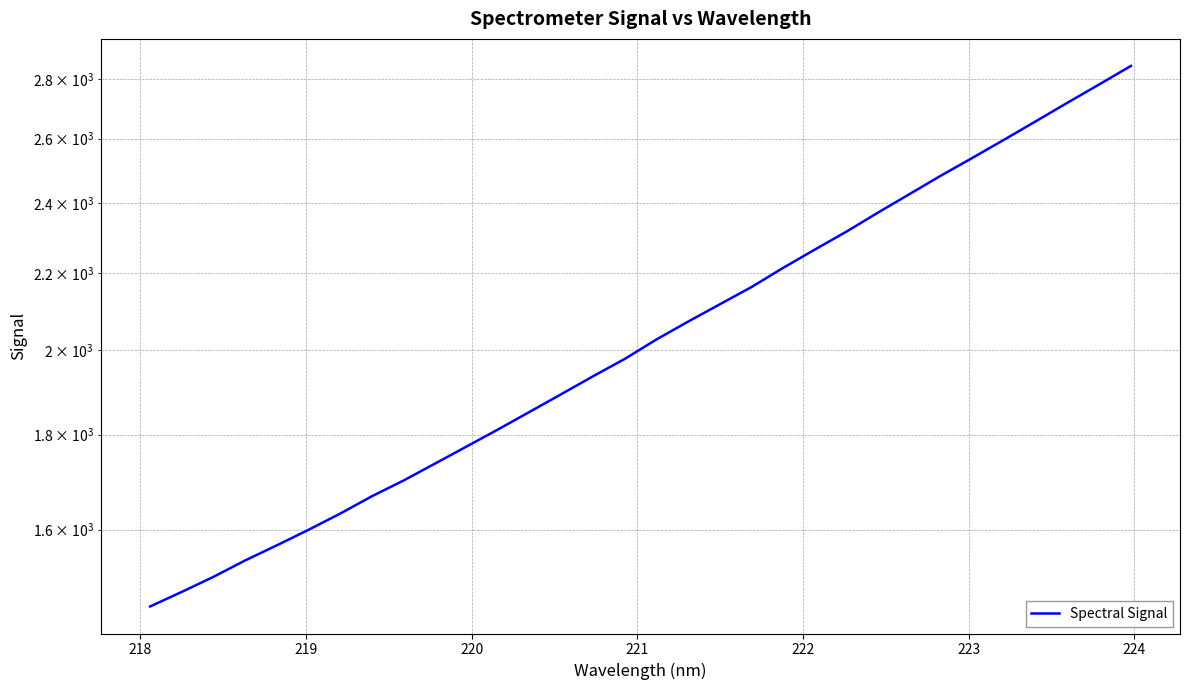

True or false: the data shows 3396.4 at 18.

False